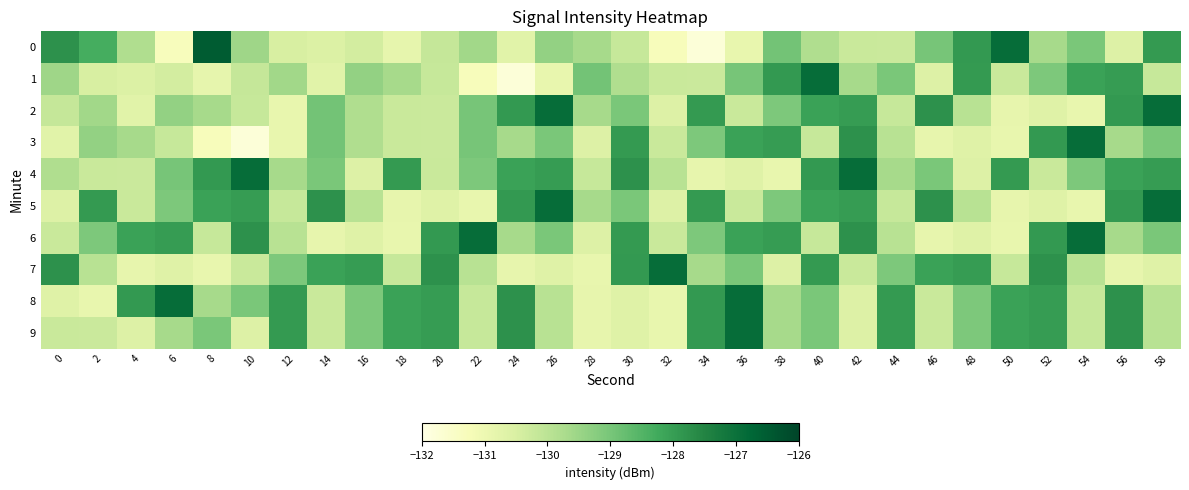

Which label corresponds to the smallest value in the chart?

34